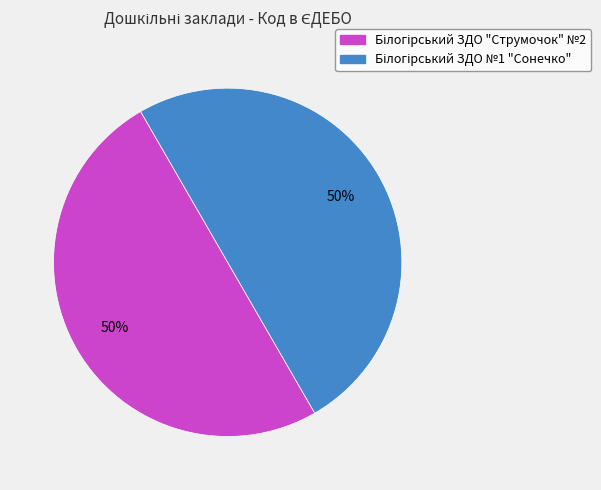

To the nearest percent, what is the average slice percentage?

50%